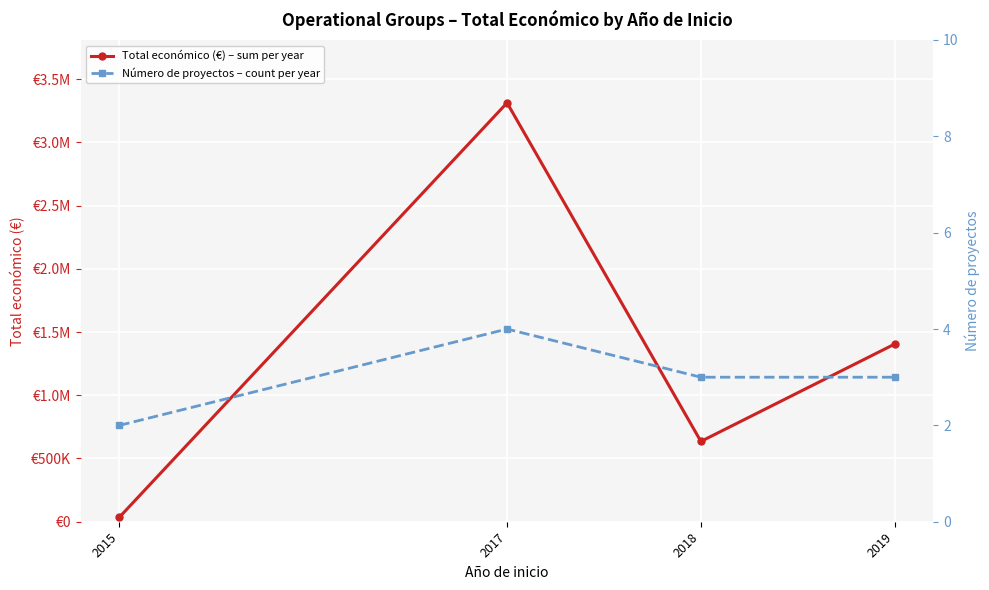

List the series in order of their overall mean, lowest first.

Número de proyectos – count per year, Total económico (€) – sum per year